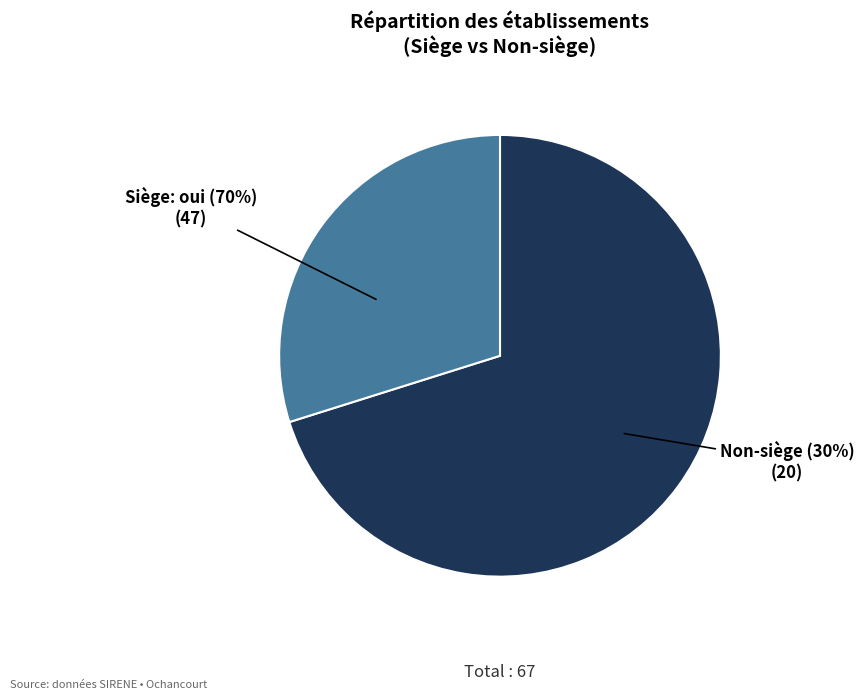

To the nearest percent, what is the difference between the false and true slice percentages?

40%